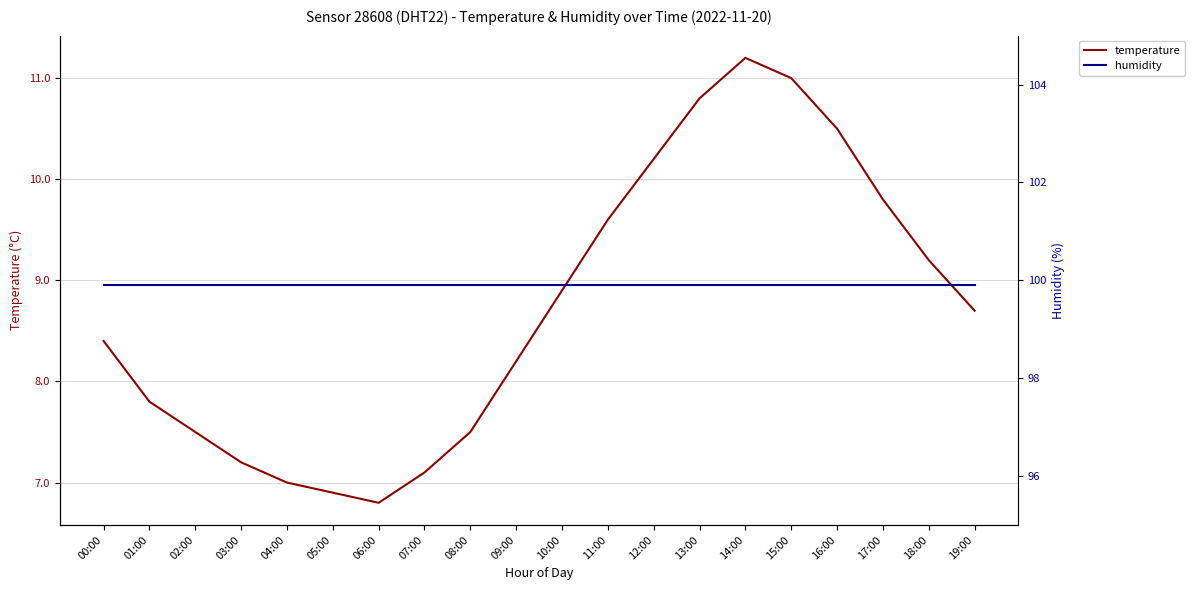

What is the difference between the maximum and minimum values in the temperature series?

4.4